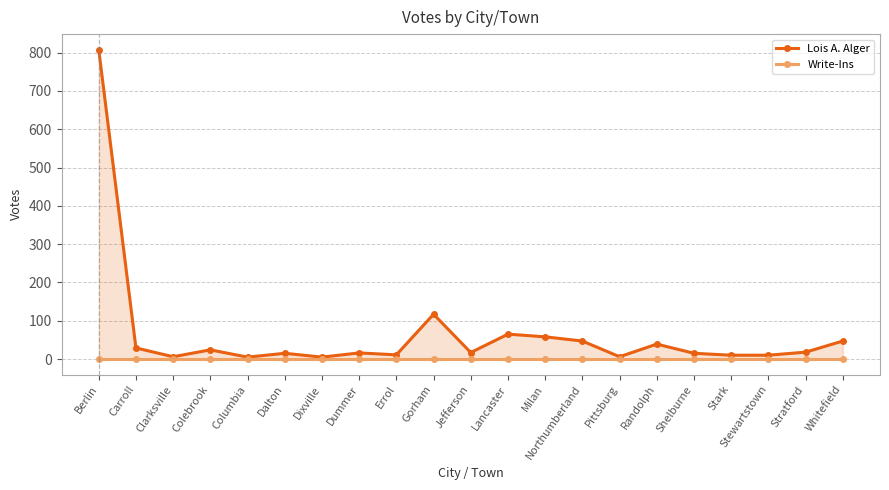

Reading left to right, transcribe all the data shown in this chart.

Lois A. Alger: Berlin=808	Carroll=29	Clarksville=6	Colebrook=24	Columbia=5	Dalton=15	Dixville=5	Dummer=16	Errol=11	Gorham=117	Jefferson=17	Lancaster=65	Milan=58	Northumberland=47	Pittsburg=6	Randolph=39	Shelburne=15	Stark=10	Stewartstown=10	Stratford=18	Whitefield=47
Write-Ins: Berlin=0	Carroll=0	Clarksville=0	Colebrook=0	Columbia=0	Dalton=0	Dixville=0	Dummer=0	Errol=0	Gorham=0	Jefferson=0	Lancaster=0	Milan=0	Northumberland=0	Pittsburg=0	Randolph=0	Shelburne=0	Stark=0	Stewartstown=0	Stratford=0	Whitefield=0